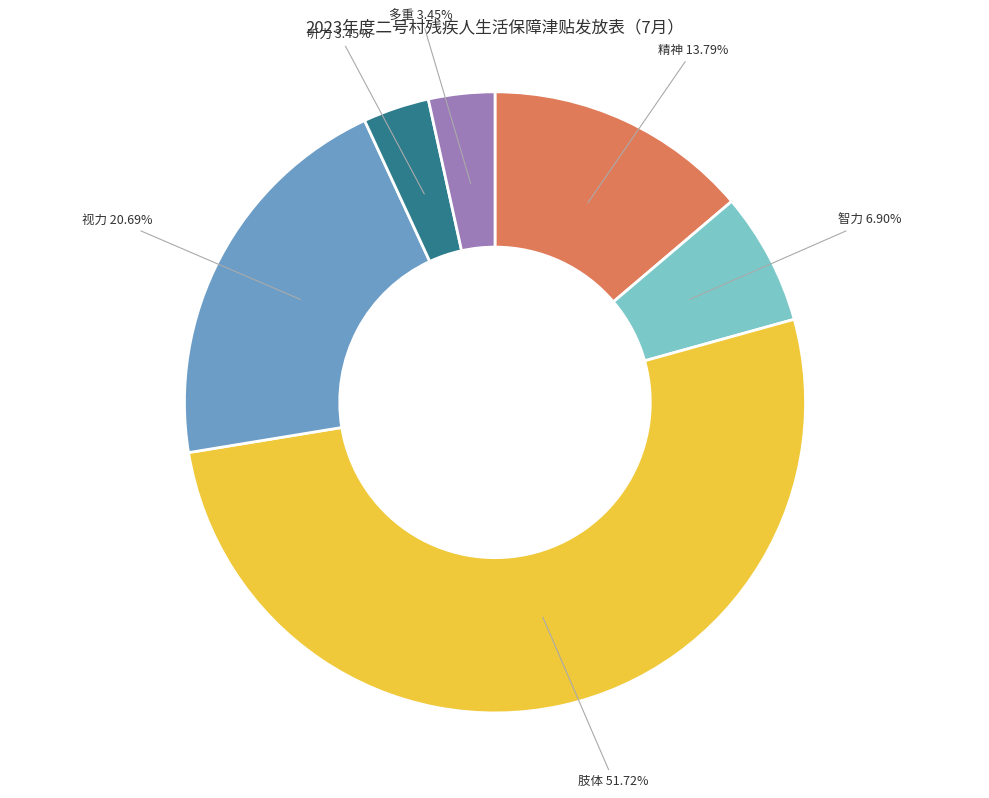

To the nearest percent, what percentage of the pie is 精神?

14%